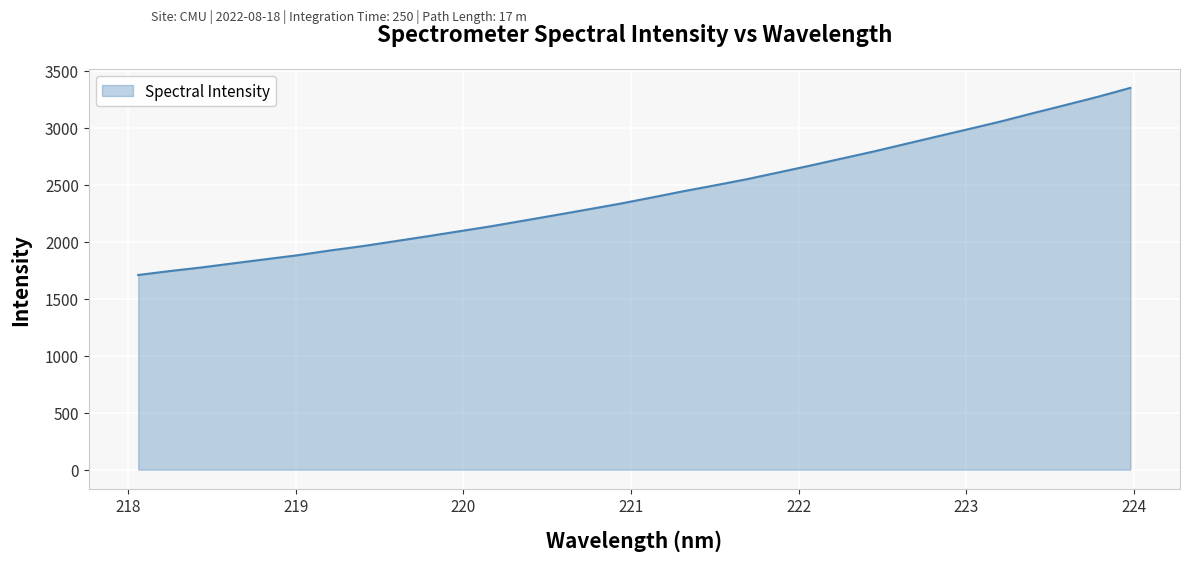

What is the smallest value displayed?

1708.4